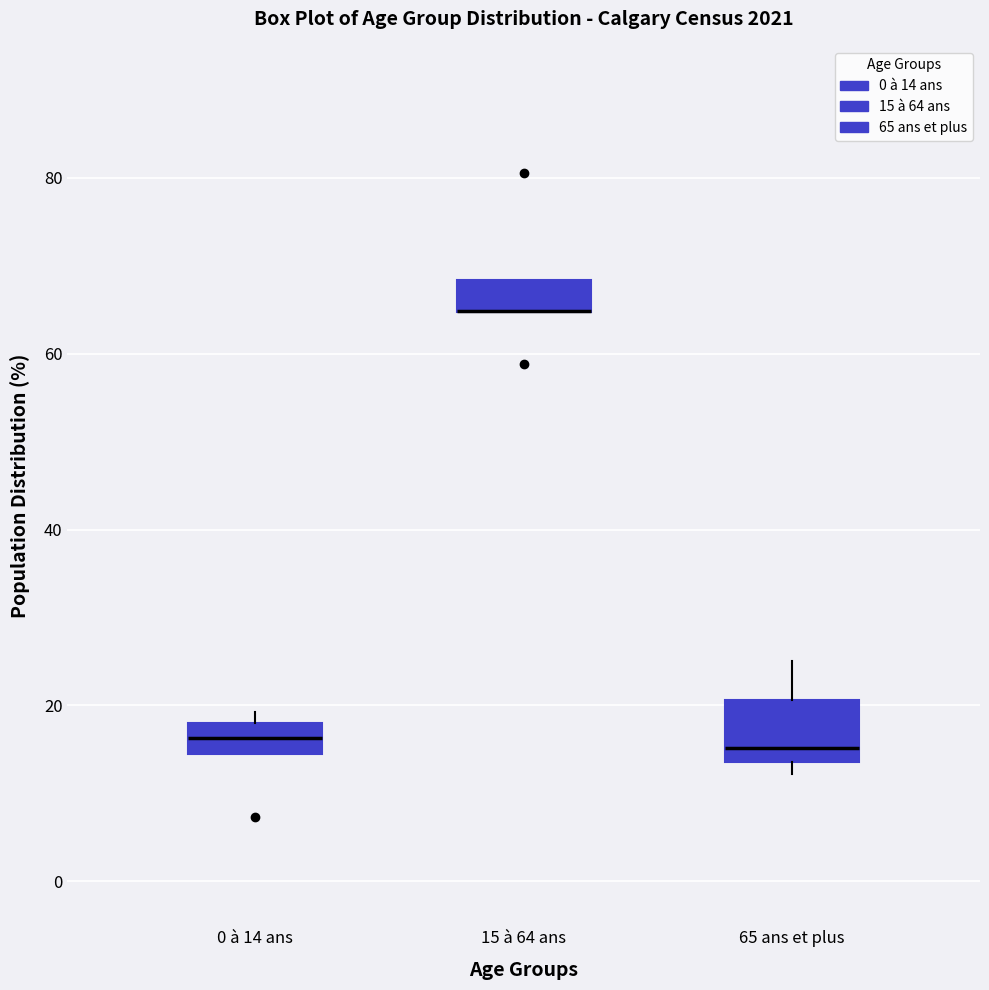

Reading left to right, read every box against the y-axis: the position of its median line, the range the box covers, and the ends of its whiskers. The values are not printed on the chart, so give them approximately, as read against the axis.

0 à 14 ans: median 16, box 14 to 18, whiskers 14 to 20
15 à 64 ans: median 64 (drawn on the box's lower edge), box 64 to 68, whiskers 64 to 68
65 ans et plus: median 16, box 14 to 20, whiskers 12 to 26